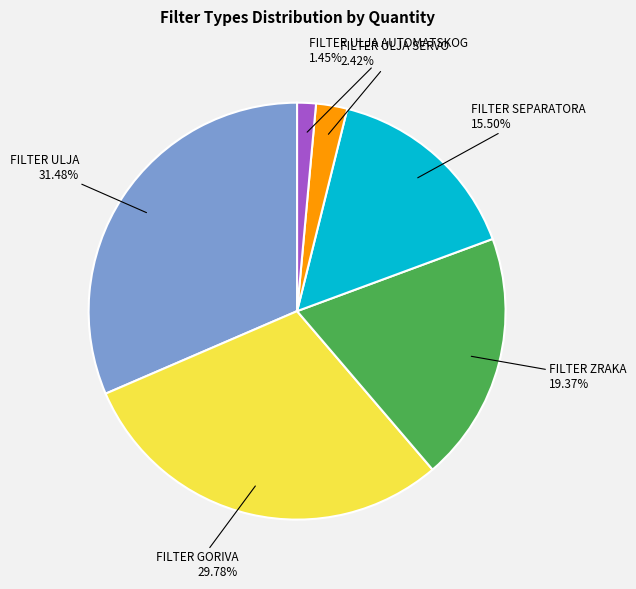

What is the smallest slice in the pie chart?

FILTER ULJA AUTOMATSKOG